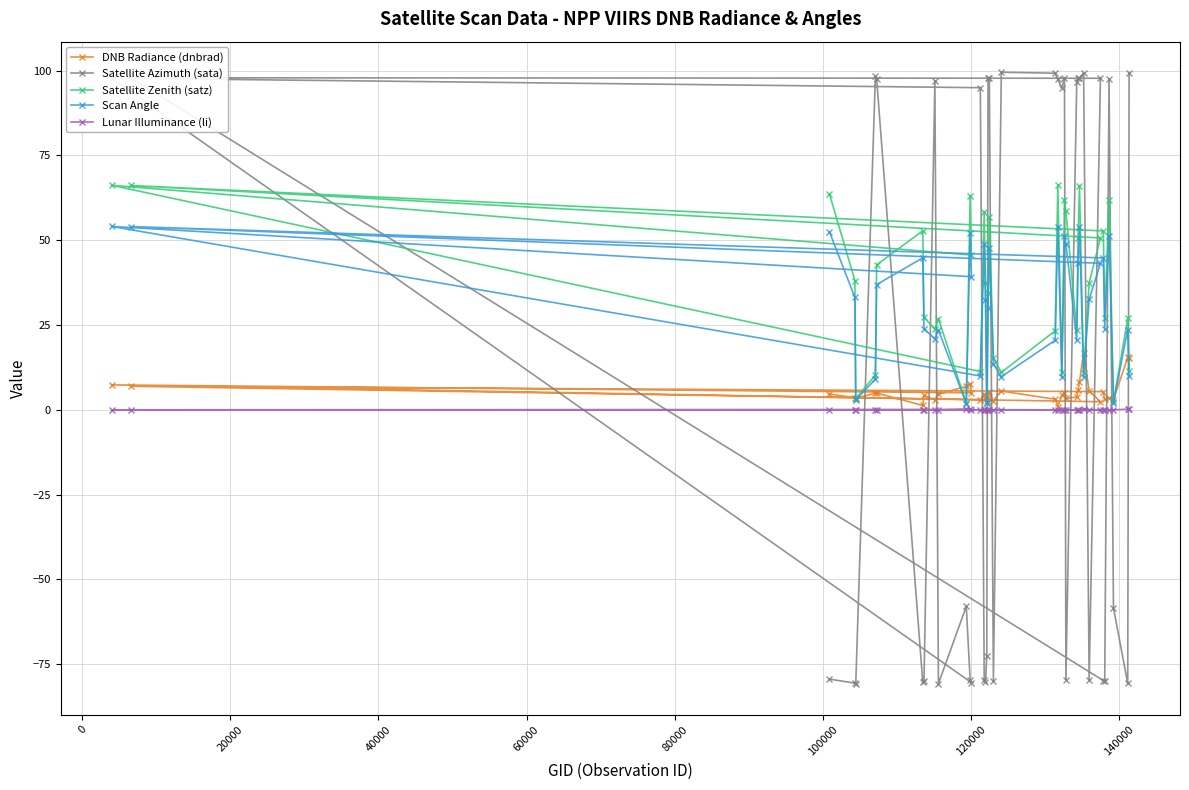

Which series has the largest range (max minus min)?

Satellite Azimuth (sata)